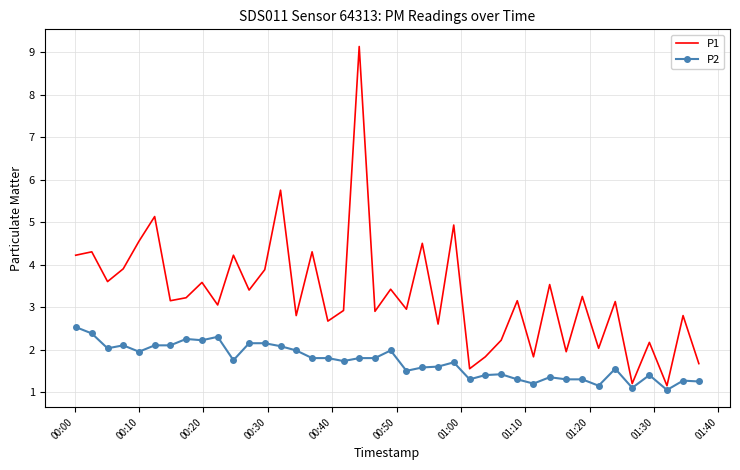

What is the difference between the maximum and minimum values in the P2 series?

1.5